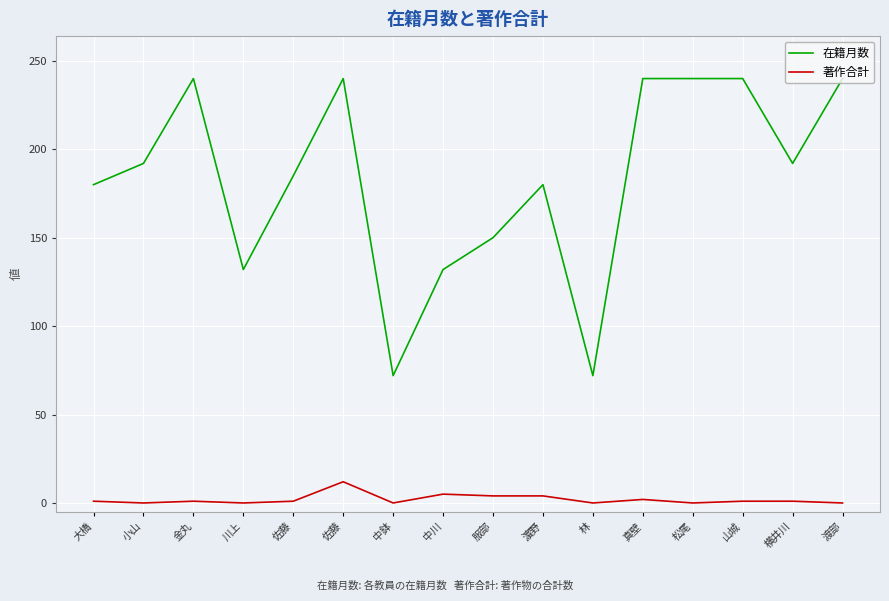

Between 佐藤 and 服部, which is larger?

佐藤